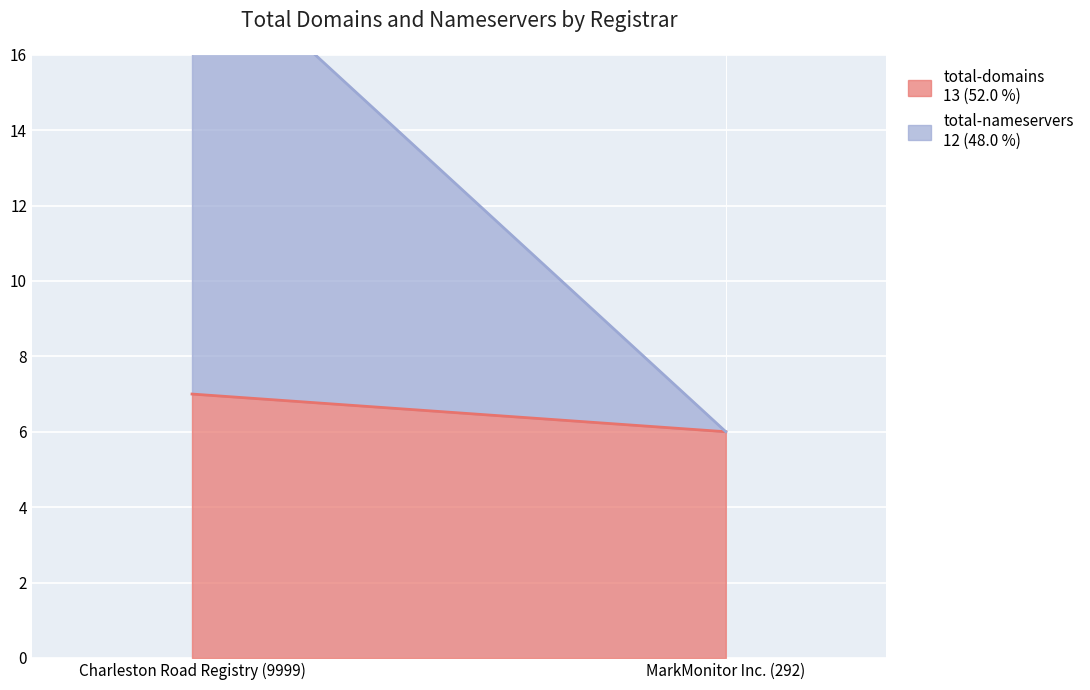

What is the greatest value displayed?

12